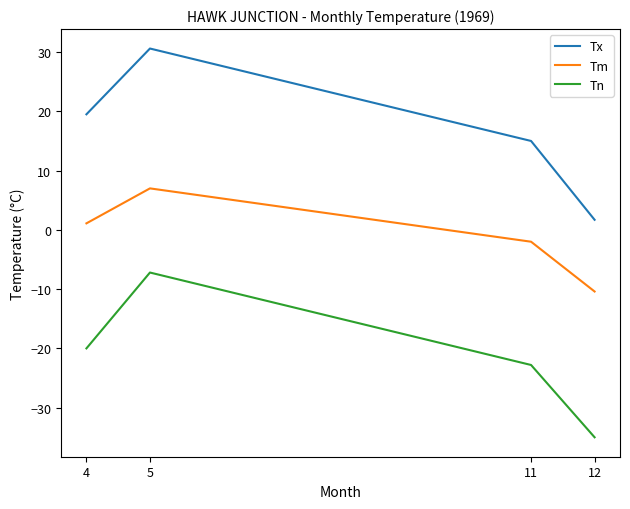

List the labels in order of Tx value, smallest first.

12, 11, 4, 5